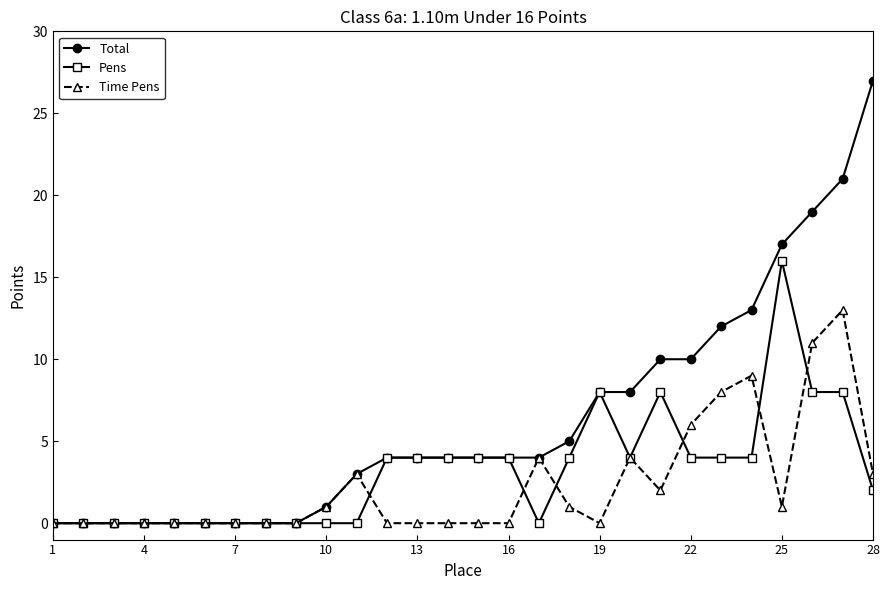

How many series are shown in this chart?

3